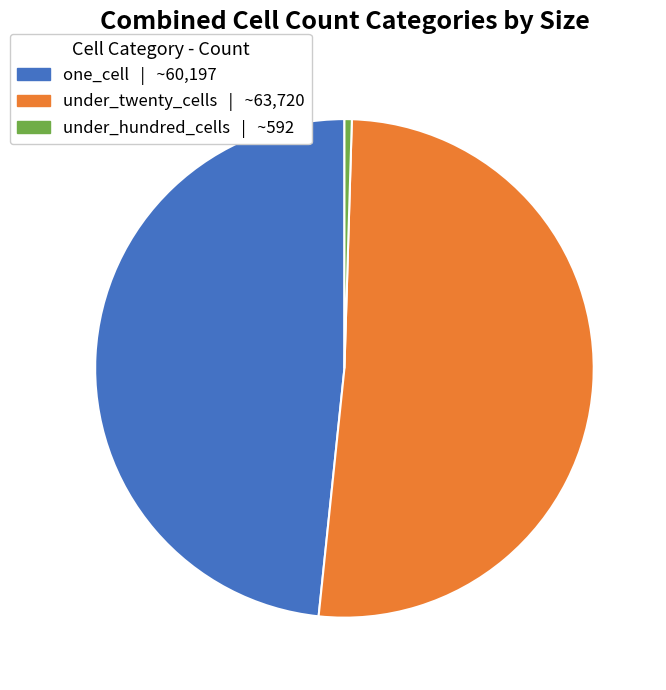

Which slice is the largest?

under_twenty_cells